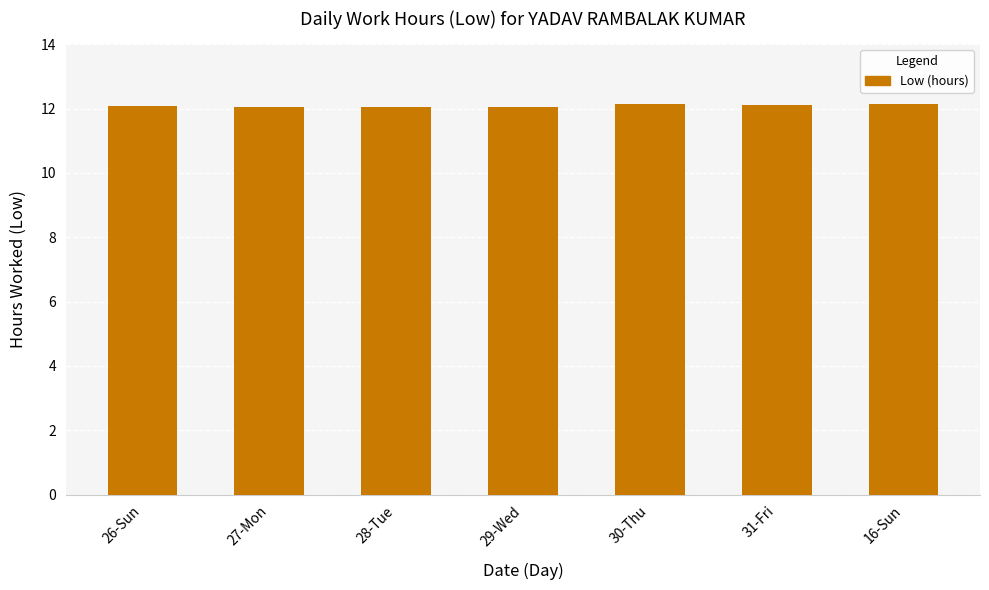

Count the number of categories in the chart.

7